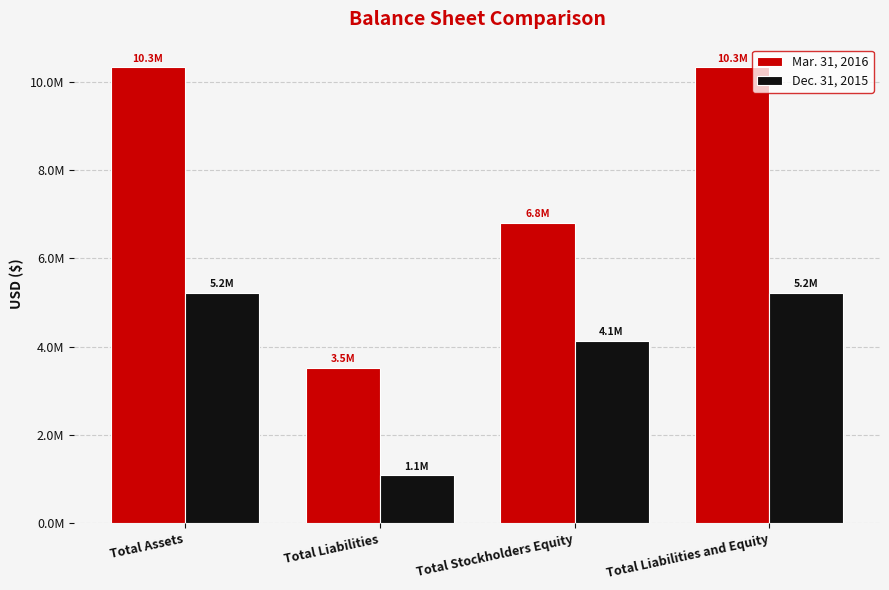

What is the difference between the second highest and second lowest values in the Mar. 31, 2016 series?

3518542